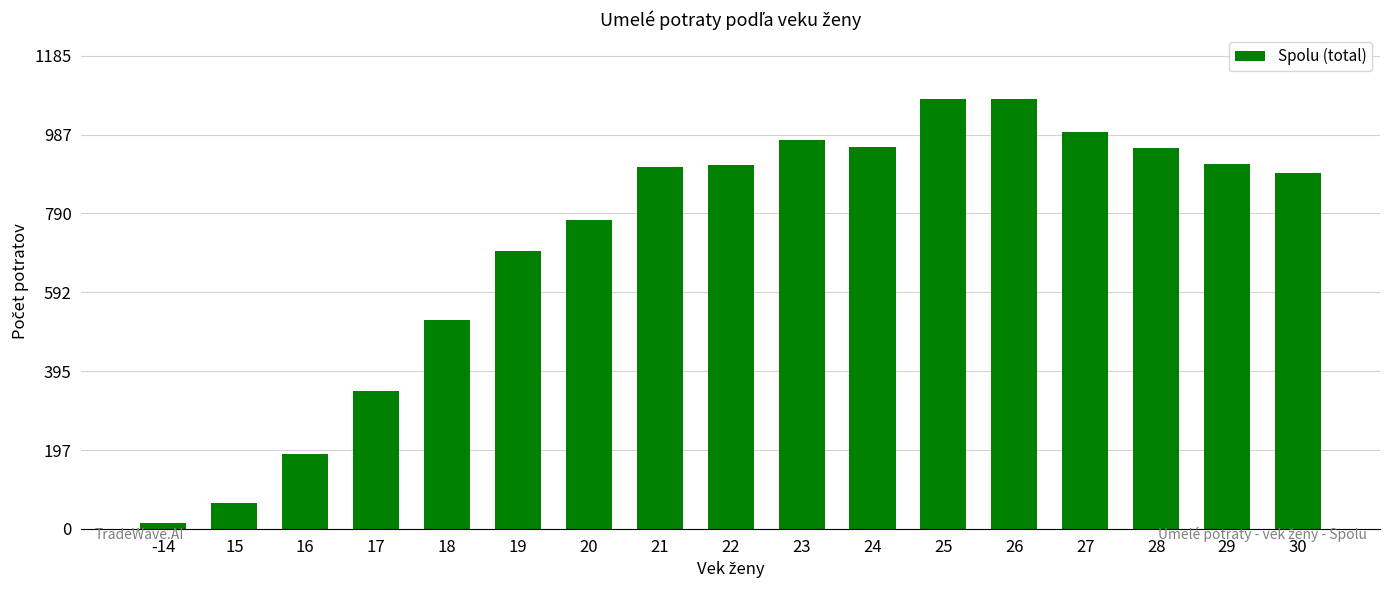

What is the change in value from 25 to 27?

-83